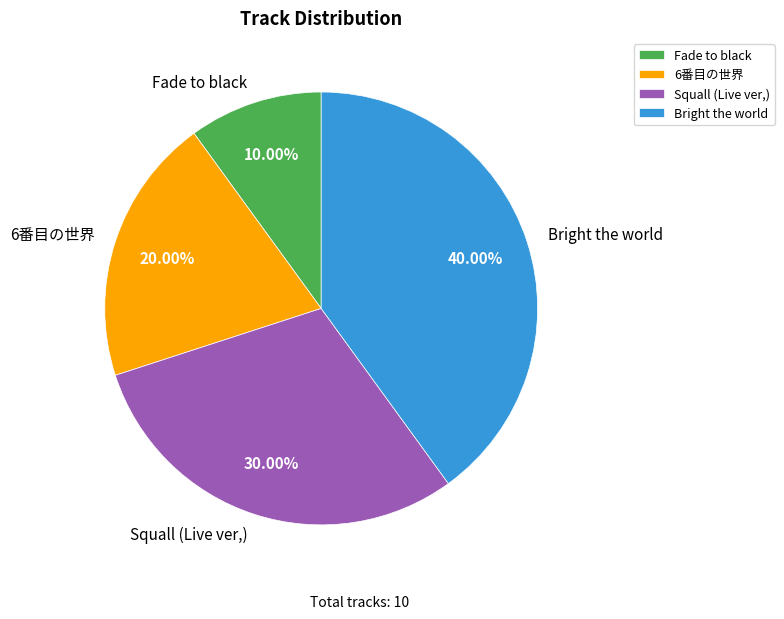

Is it true that Bright the world is 40% of the pie?

True